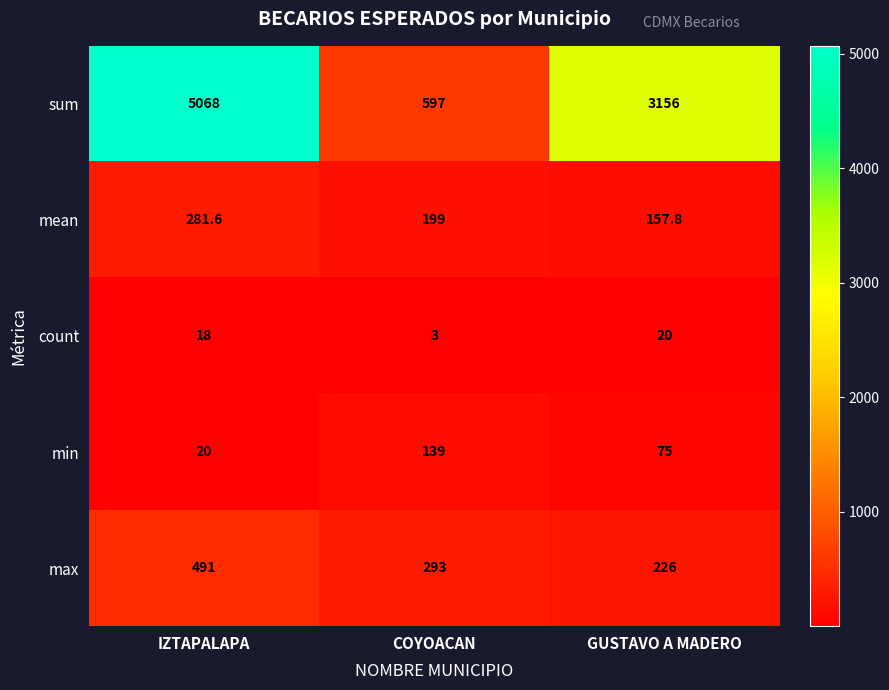

Between IZTAPALAPA and GUSTAVO A MADERO, which series saw the biggest shift?

sum